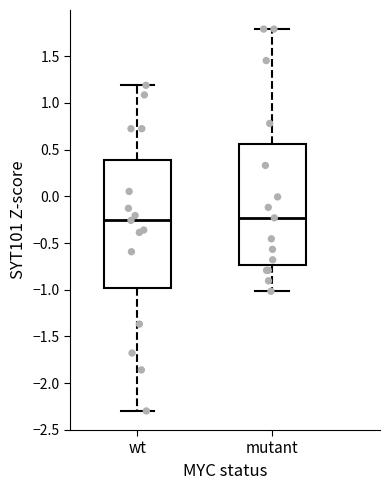

Reading left to right, read every box against the y-axis: the position of its median line, the range the box covers, and the ends of its whiskers. The values are not printed on the chart, so give them approximately, as read against the axis.

wt: median -0.25, box -1.00 to 0.40, whiskers -2.30 to 1.20
mutant: median -0.25, box -0.75 to 0.55, whiskers -1.00 to 1.80